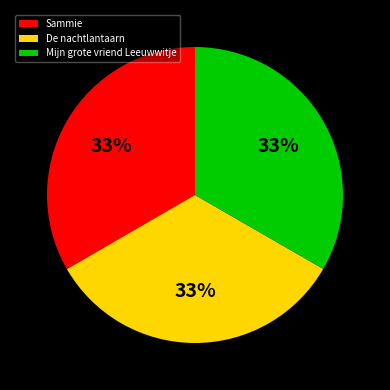

What percentage is the De nachtlantaarn slice, to the nearest percent?

33%